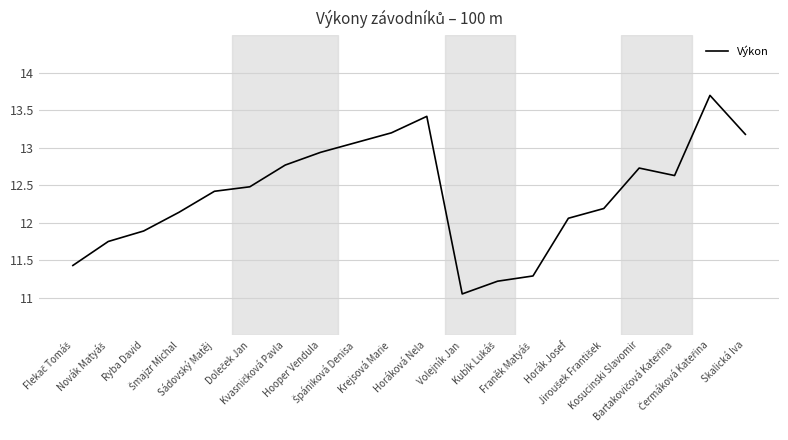

Rank the categories by value from highest to lowest.

Čermáková Kateřina, Horáková Nela, Krejsová Marie, Skalická Iva, Špániková Denisa, Hooper Vendula, Kvasničková Pavla, Kosucinski Slavomir, Bartakovičová Kateřina, Doleček Jan, Sádovský Matěj, Jiroušek František, Šmajzr Michal, Horák Josef, Ryba David, Novák Matyáš, Flekač Tomáš, Franěk Matyáš, Kubík Lukáš, Volejník Jan